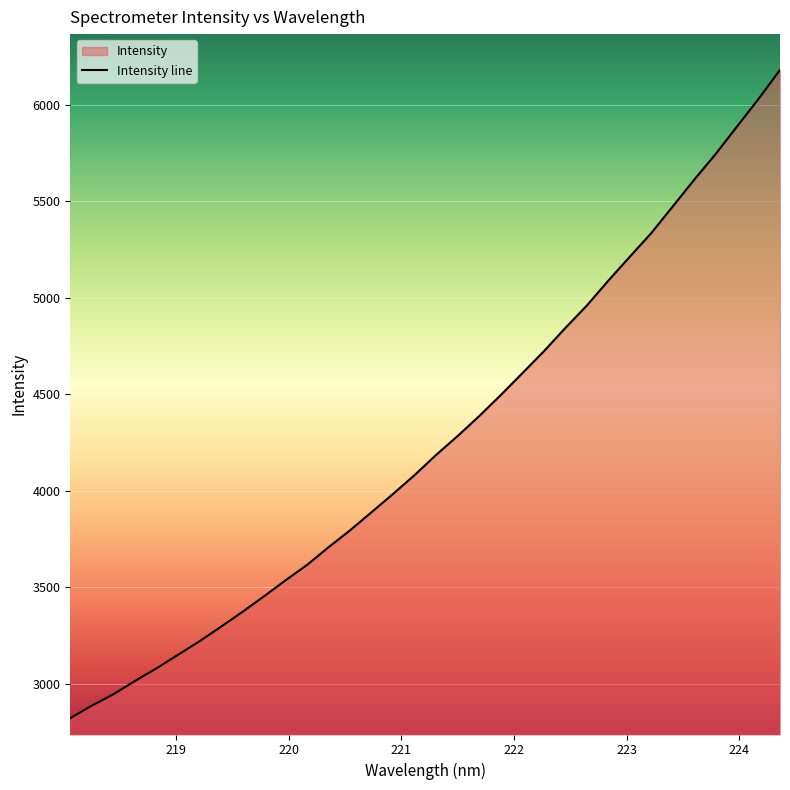

What is the difference between the maximum and minimum values?

3356.1